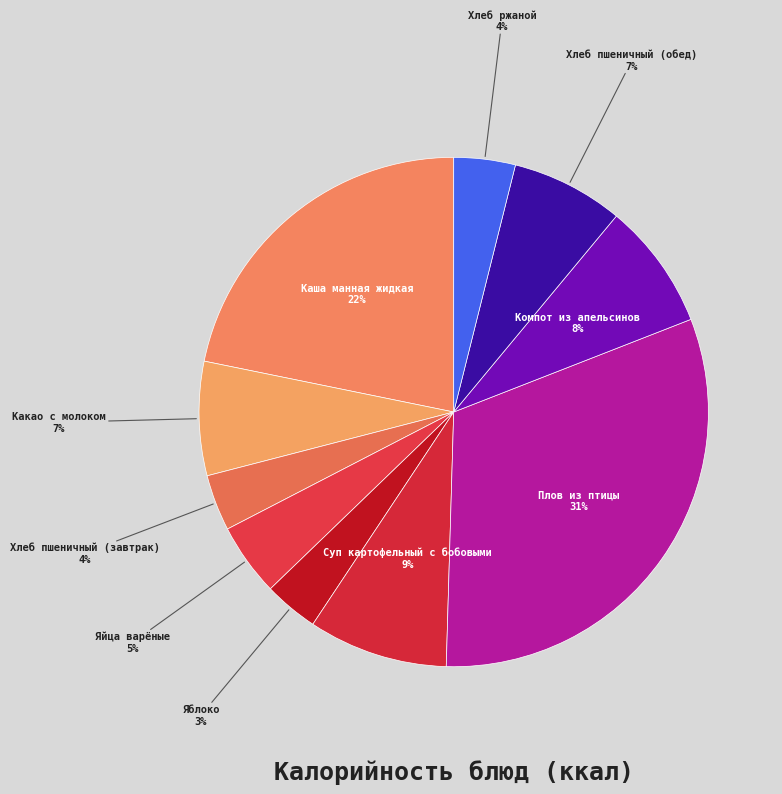

To the nearest percent, what percentage of the pie is Какао с молоком?

7%